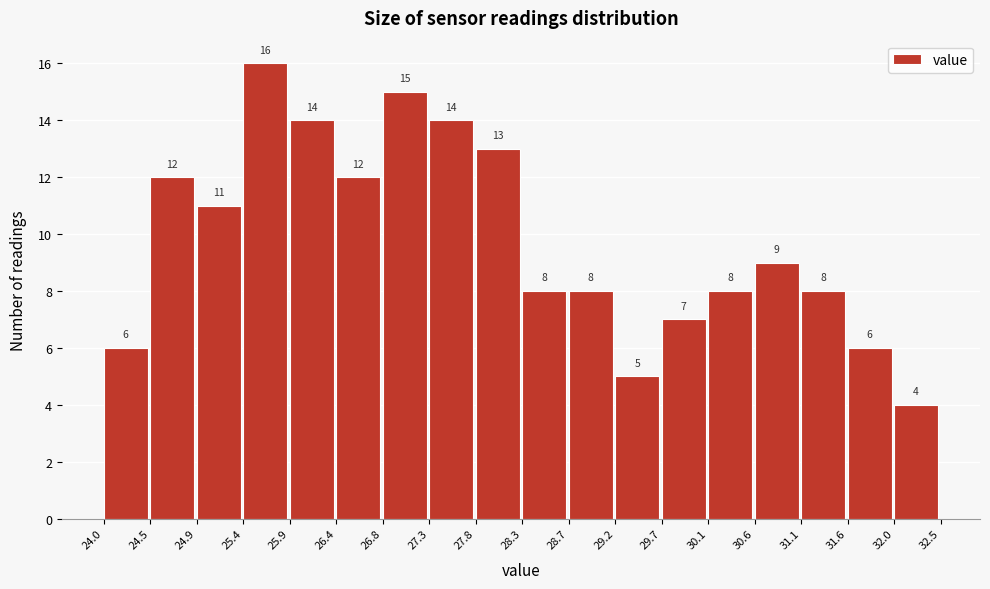

Reading left to right, transcribe this chart: for each bar, give the range it covers on the x-axis and its height.

24.0 to 24.5: 6
24.5 to 24.9: 12
24.9 to 25.4: 11
25.4 to 25.9: 16
25.9 to 26.4: 14
26.4 to 26.8: 12
26.8 to 27.3: 15
27.3 to 27.8: 14
27.8 to 28.3: 13
28.3 to 28.7: 8
28.7 to 29.2: 8
29.2 to 29.7: 5
29.7 to 30.1: 7
30.1 to 30.6: 8
30.6 to 31.1: 9
31.1 to 31.6: 8
31.6 to 32.0: 6
32.0 to 32.5: 4